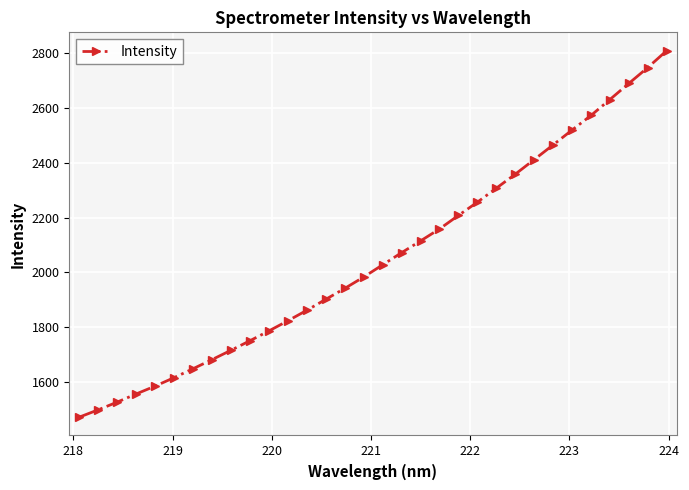

What is the value of the 8th point from the left?

1682.7